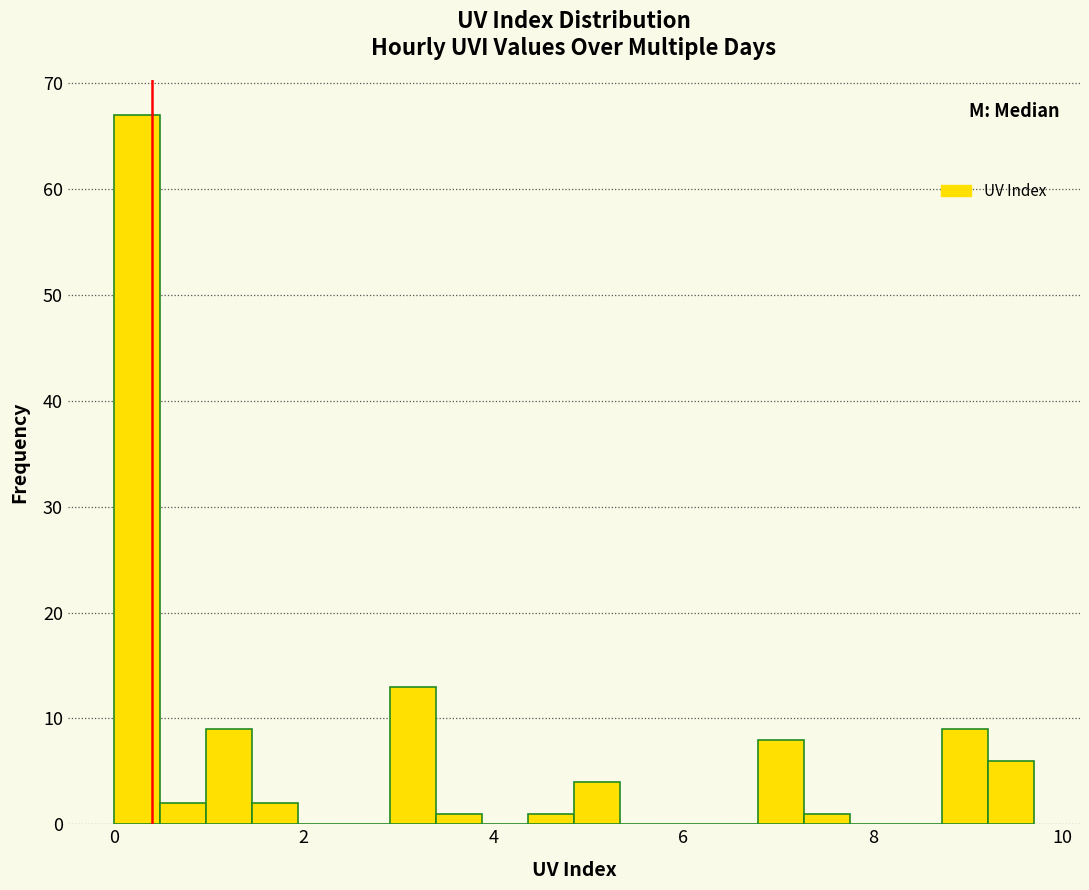

Read against the x-axis, roughly where is the centre of the tallest bar?

0.2